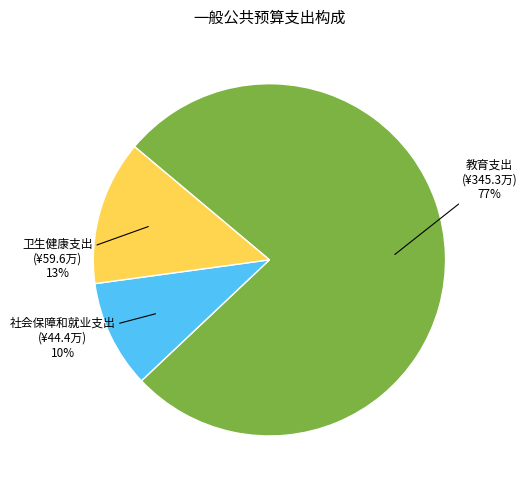

What percentage is the 教育支出 slice, to the nearest percent?

77%